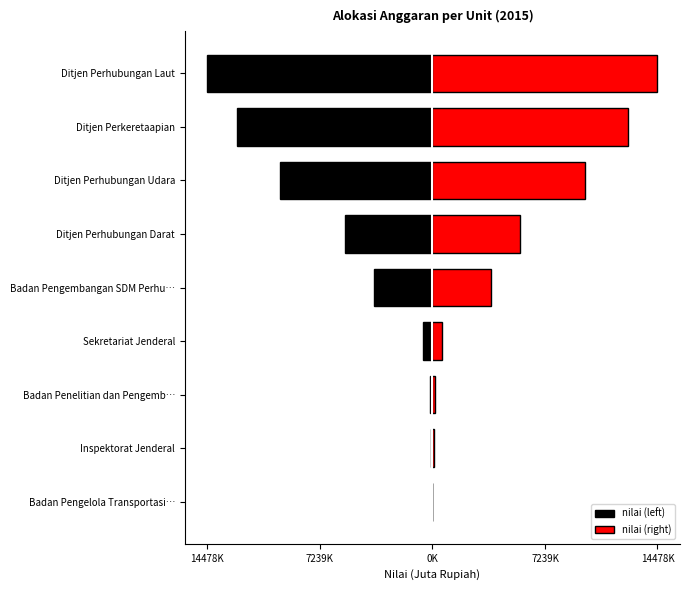

How many categories are shown in the chart?

9